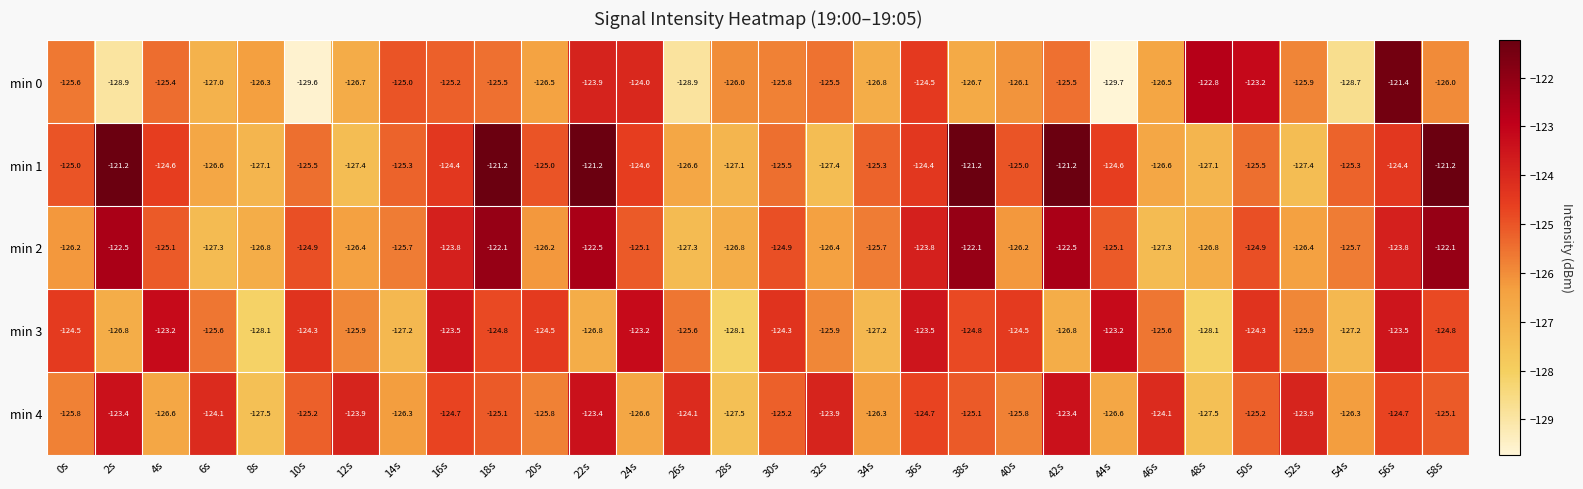

Is it true that min 4 equals -51.0 at 28s?

False